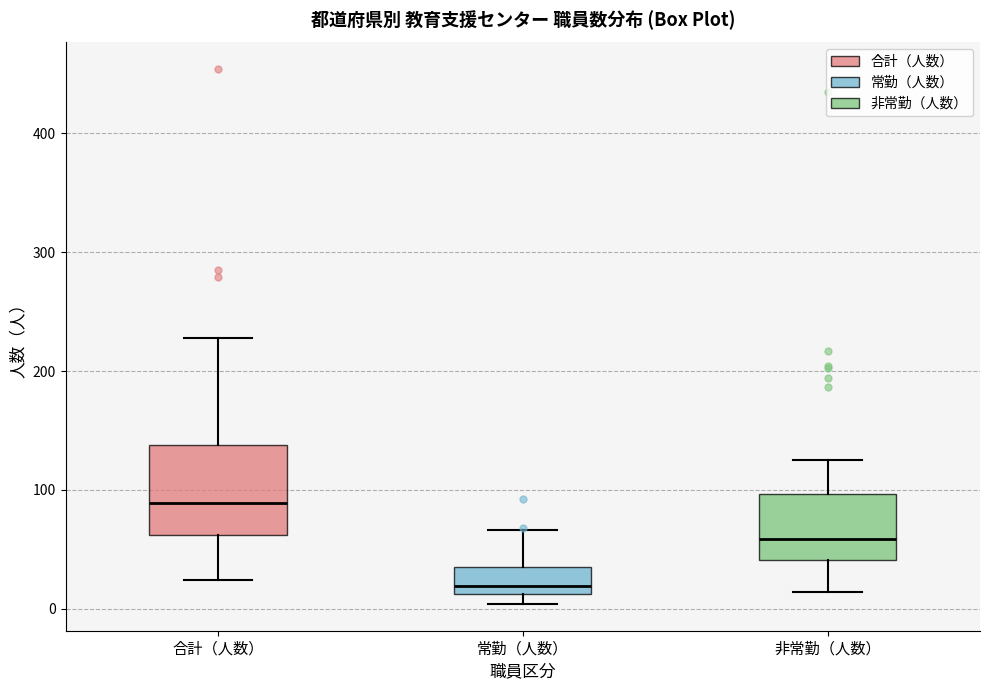

Where does the upper whisker of the box for 合計（人数） end on the y-axis? The values are not printed on the chart, so give them approximately, as read against the axis.

230